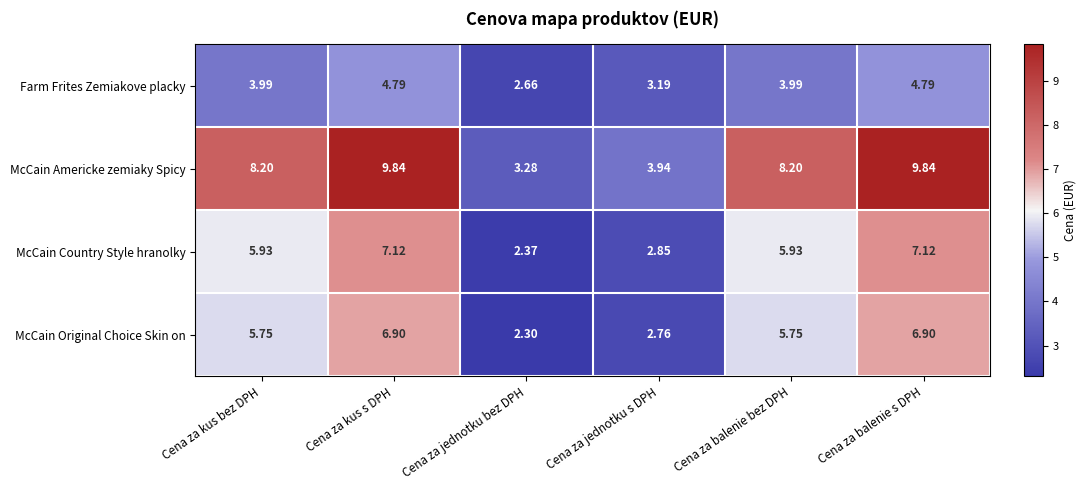

At which label does Farm Frites Zemiakove placky first exceed 3?

Cena za kus bez DPH